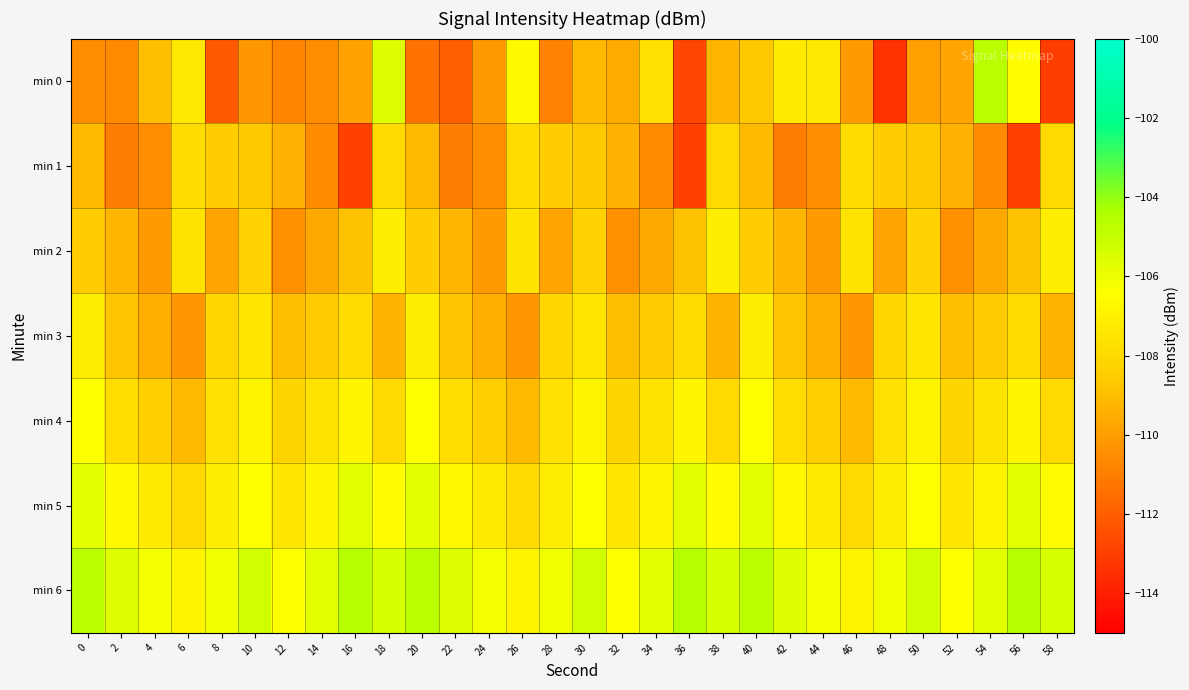

Which category has the lowest value across all series?

48